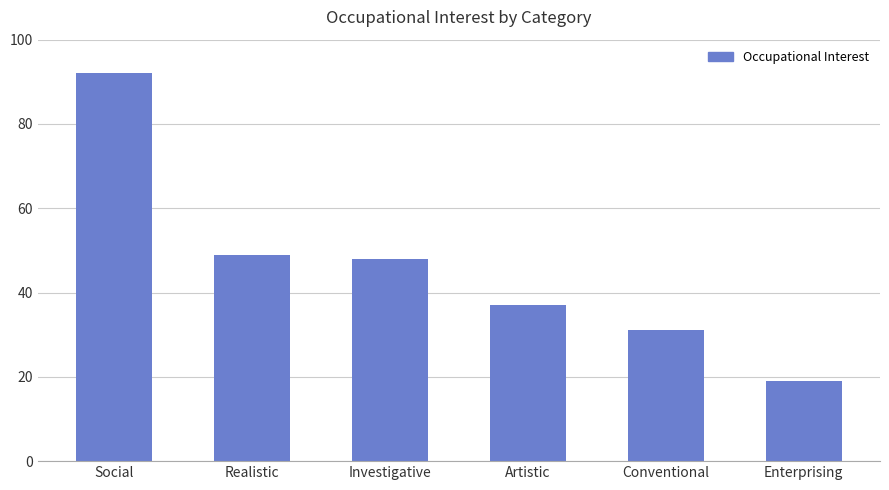

What is the difference between the values at Enterprising and Realistic?

30